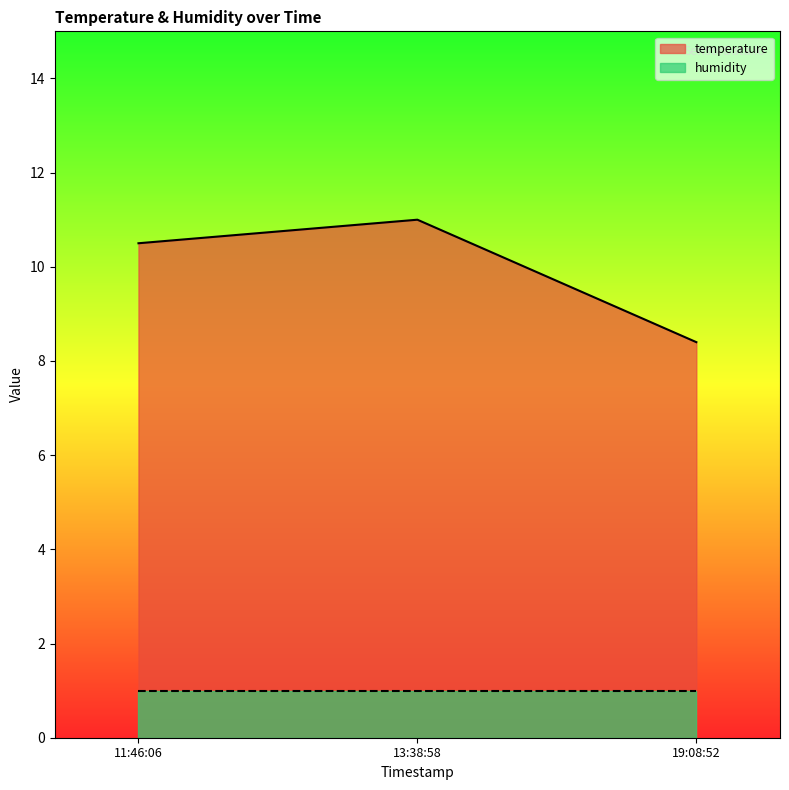

Is it true that temperature equals 11.0 at 13:38:58?

True